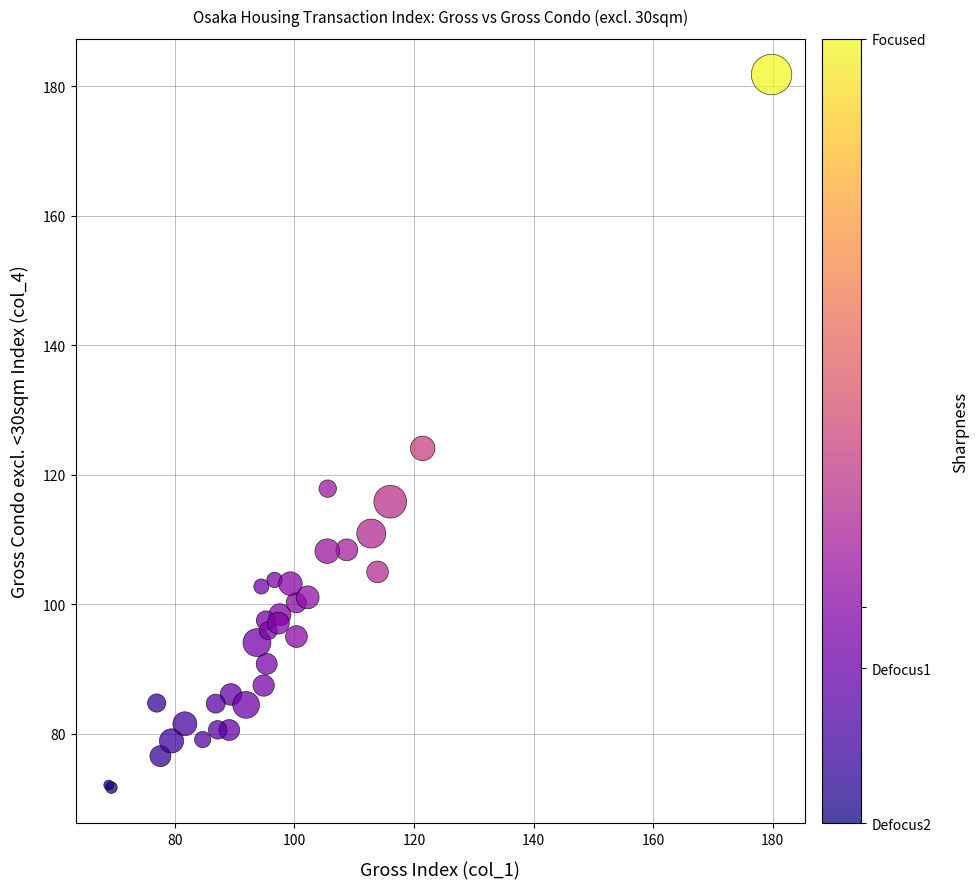

What Y value in the scatter plot is closest to 126?

124.1